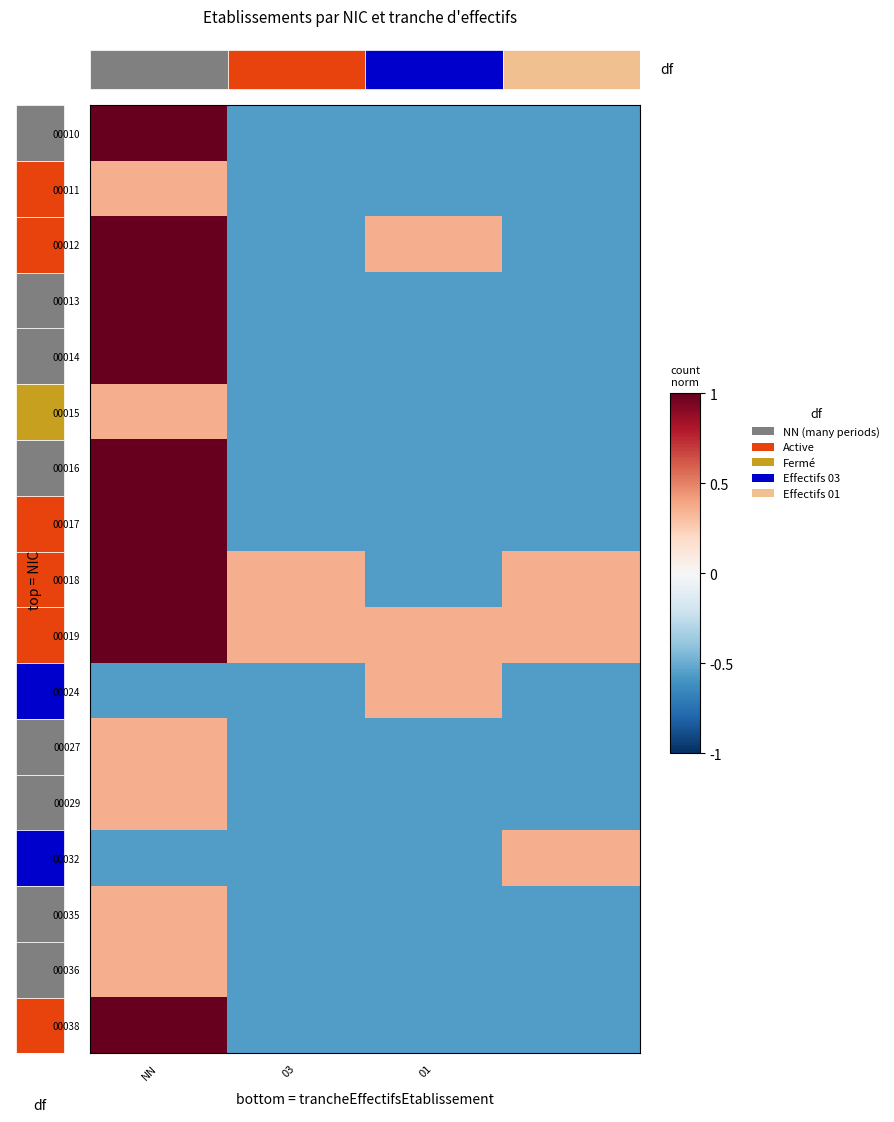

Is the value of 00024 at 01 greater than the value of 00012 at 01?

No